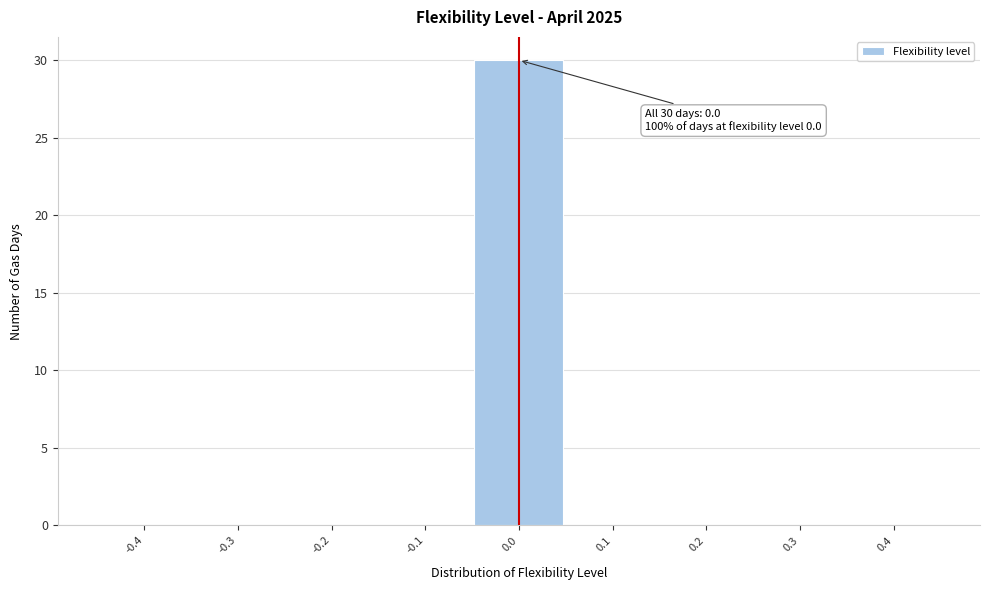

Reading right to left, transcribe all the data shown in this chart.

0.4=0	0.3=0	0.2=0	0.1=0	0.0=30	-0.1=0	-0.2=0	-0.3=0	-0.4=0